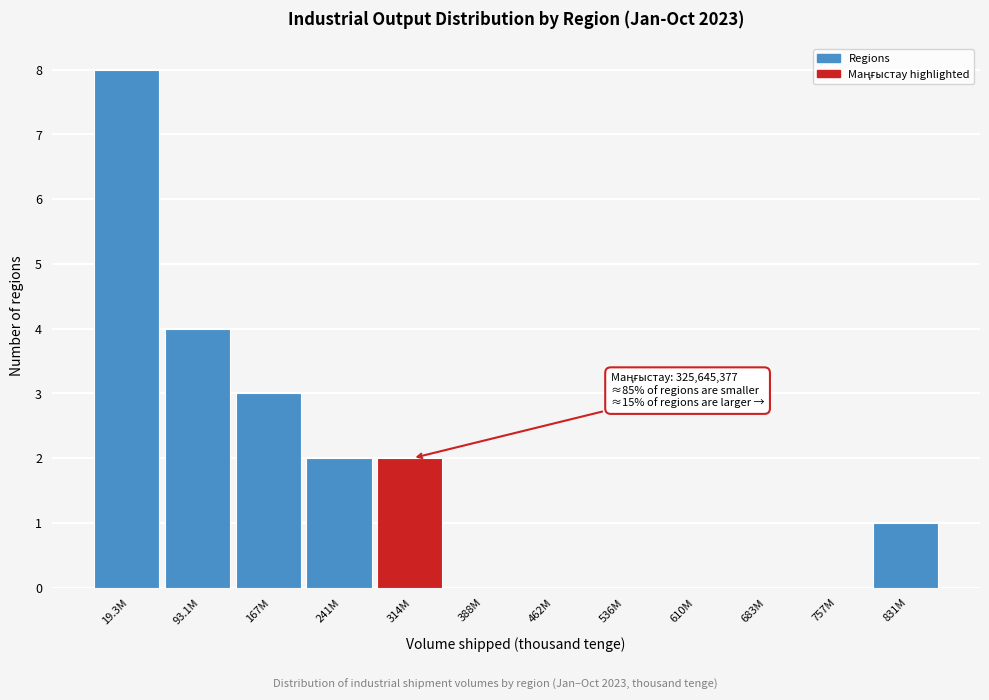

Reading left to right, extract all data points from this chart.

19.3M=8	93.1M=4	167M=3	241M=2	314M=2	388M=0	462M=0	536M=0	610M=0	683M=0	757M=0	831M=1